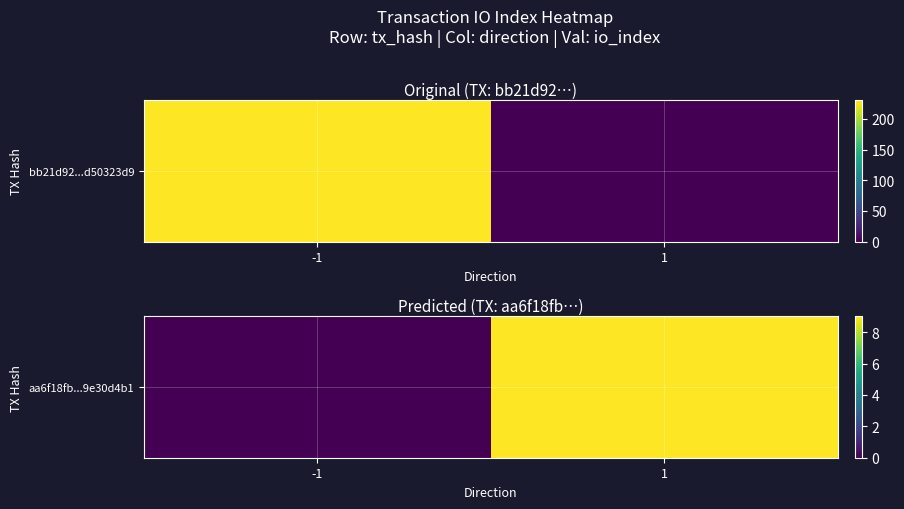

The chart shows a value of 0 at -1. True or false?

True